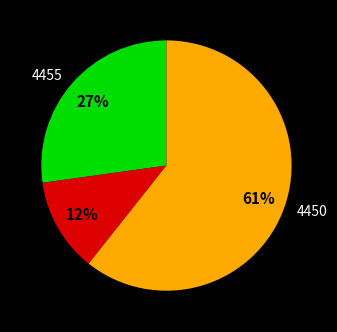

To the nearest percent, what is the difference between the largest and smallest slice percentages?

49%